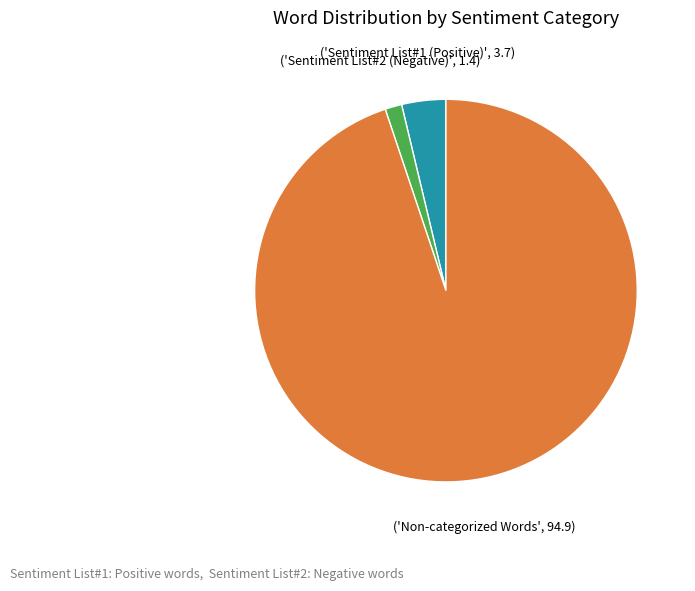

Is there any slice that represents more than half of the pie?

Yes